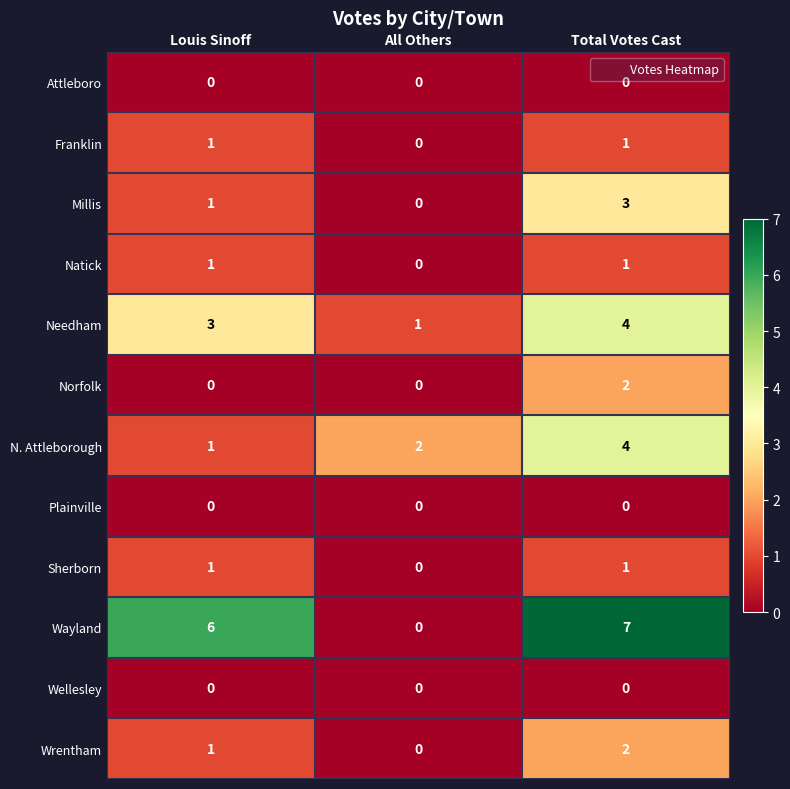

Read the N. Attleborough value at Total Votes Cast.

4